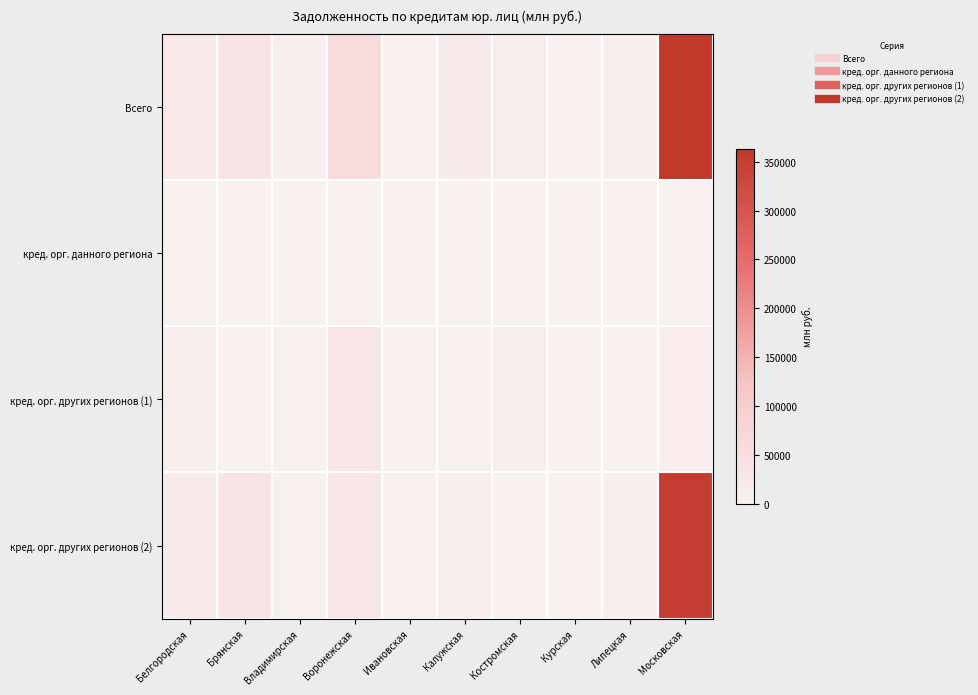

Between Владимирская and Курская, which is larger?

Владимирская